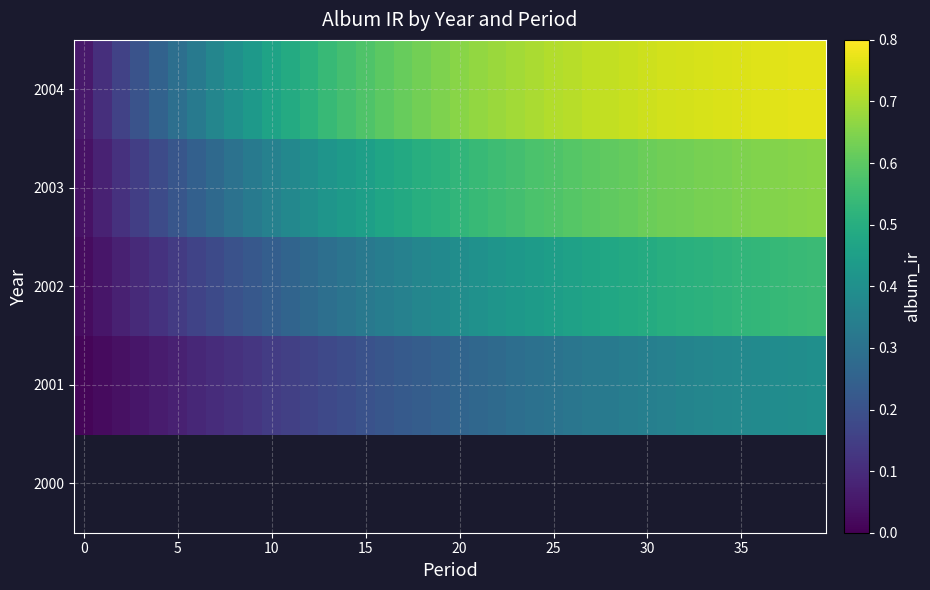

How many data points does each series have?

40